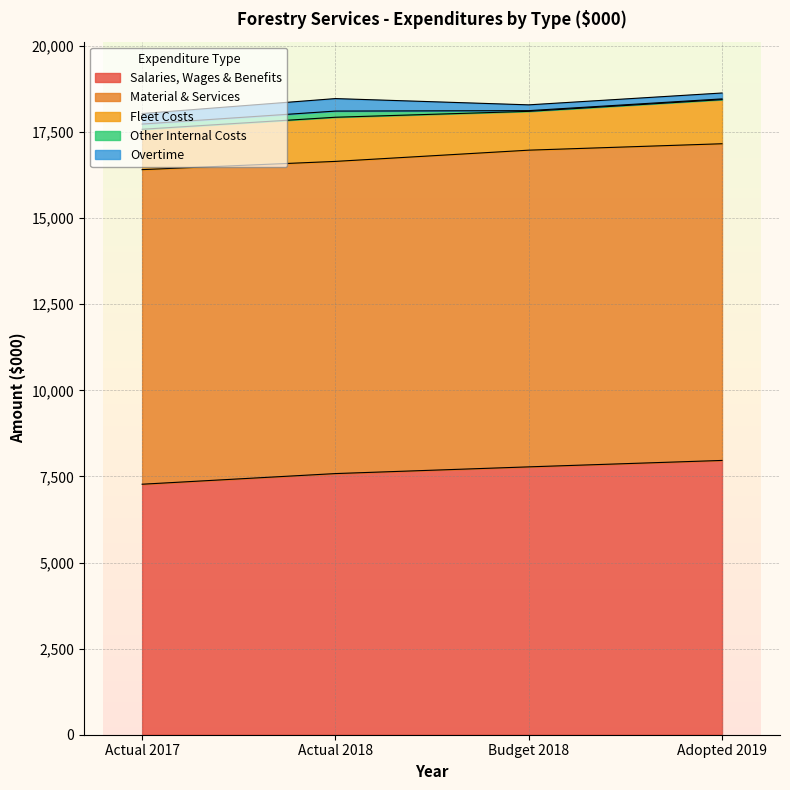

How many lines are shown in the chart?

5